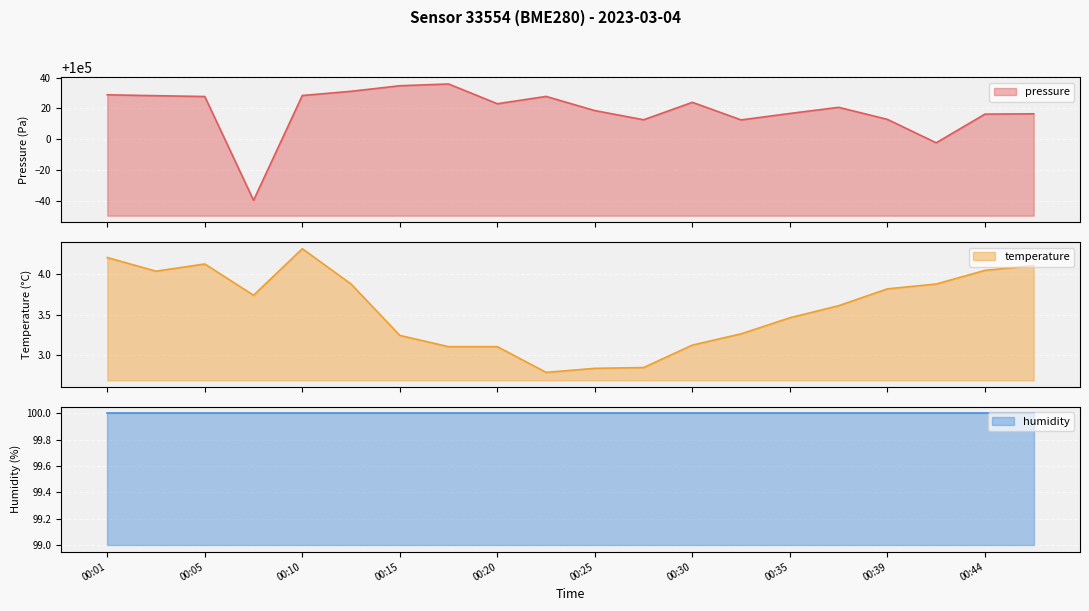

What is the approximate value of pressure at 00:03?

100028.2